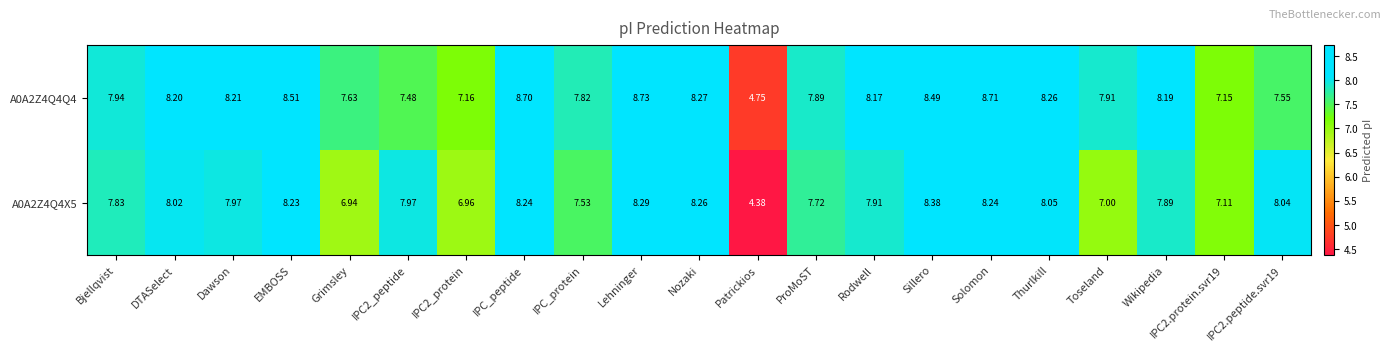

At which category does the chart reach its minimum across all series?

Patrickios